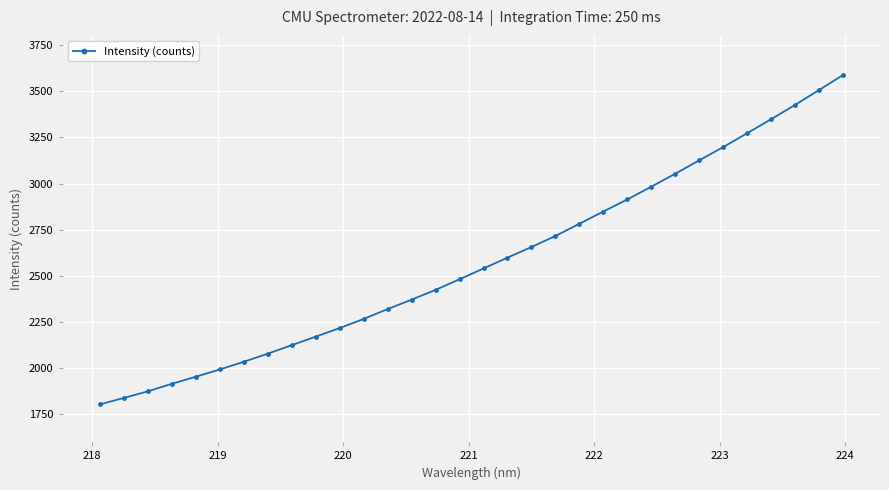

What is the average value?

2576.1